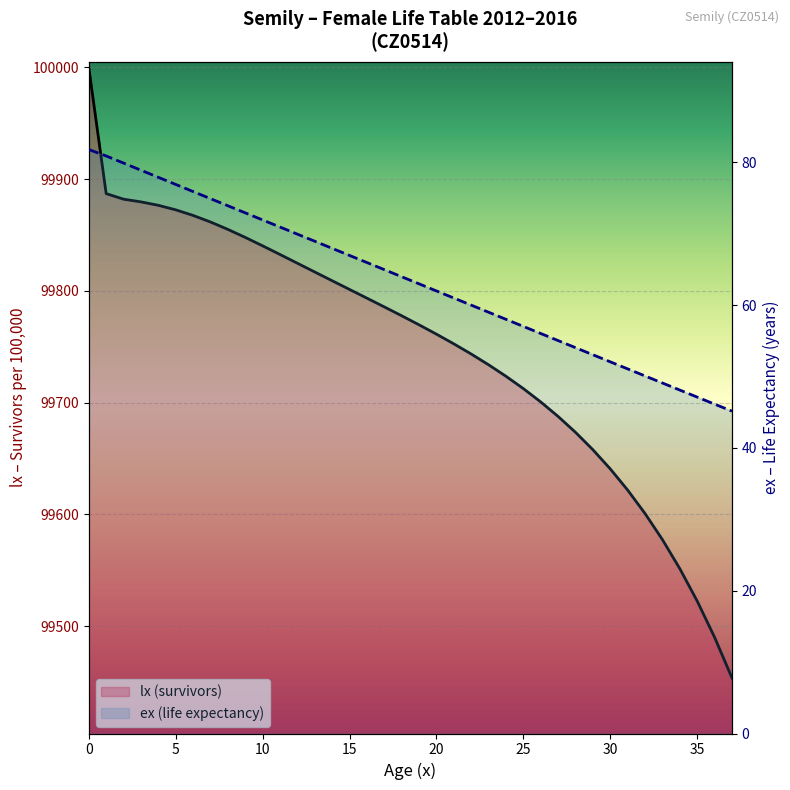

True or false: ex (life expectancy) has more than 2 points higher than both neighbors.

False